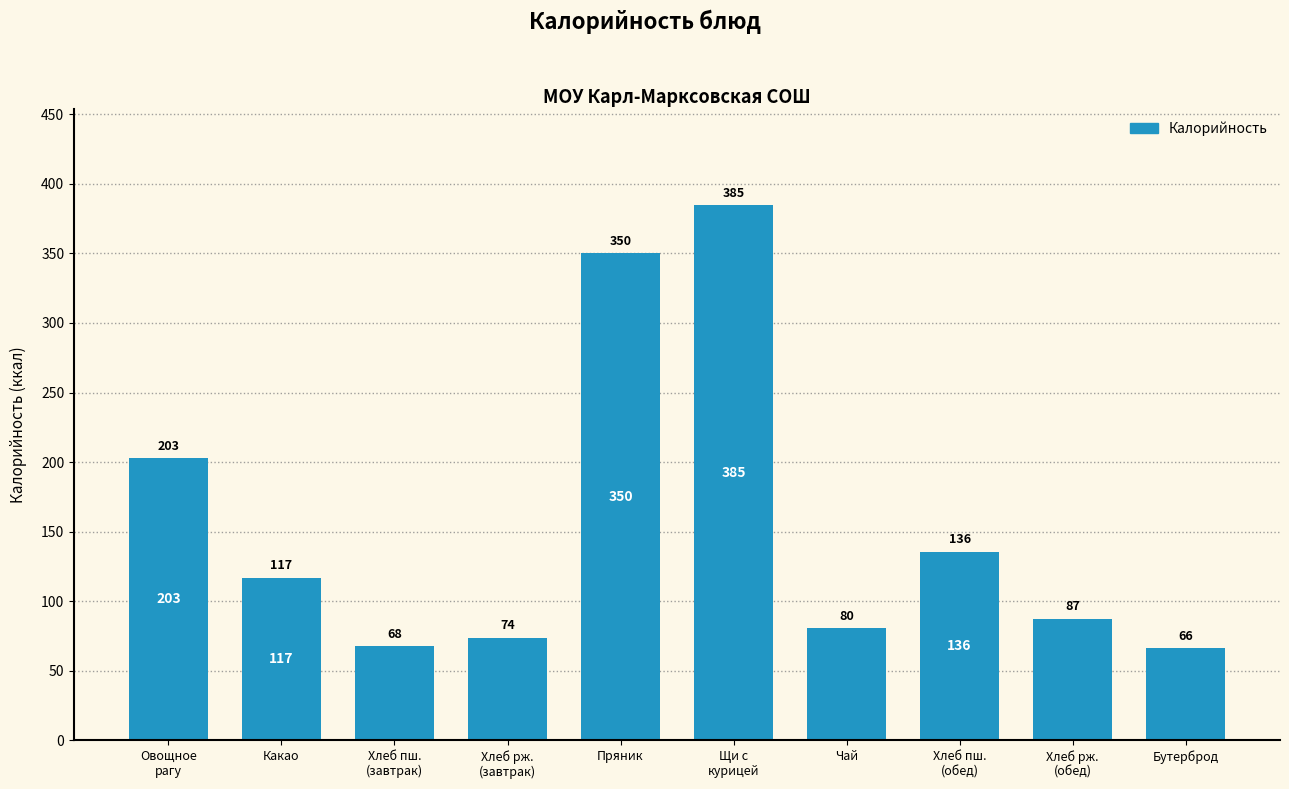

List the labels in order of value, smallest first.

Бутерброд, Хлеб пш.
(завтрак), Хлеб рж.
(завтрак), Чай, Хлеб рж.
(обед), Какао, Хлеб пш.
(обед), Овощное
рагу, Пряник, Щи с
курицей